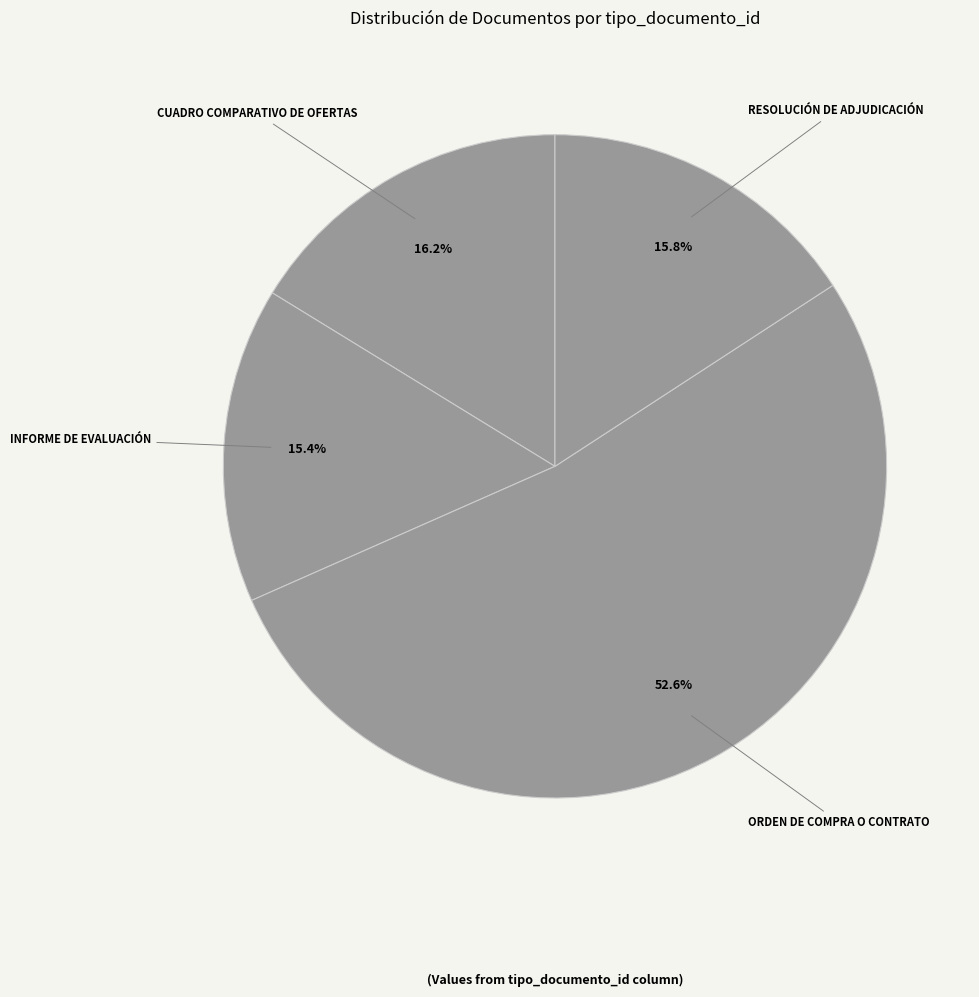

To the nearest percent, what is the average slice percentage?

25%